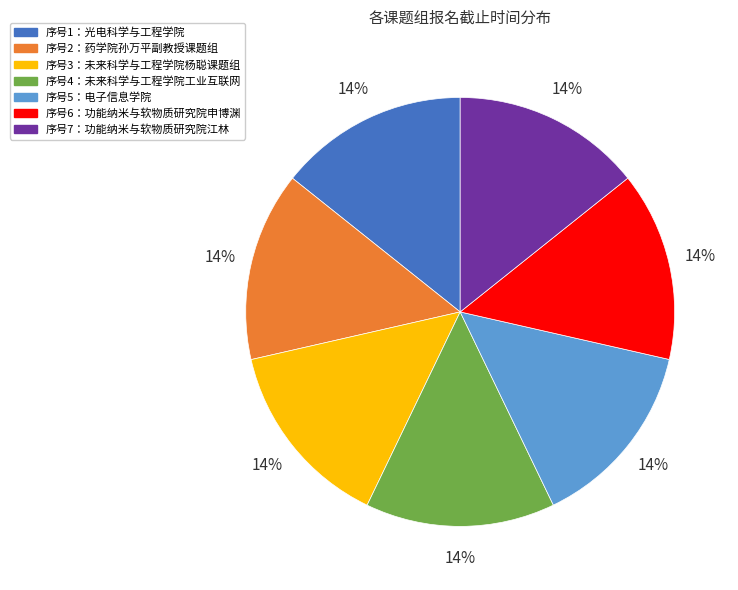

To the nearest percent, what is the average slice percentage?

14%